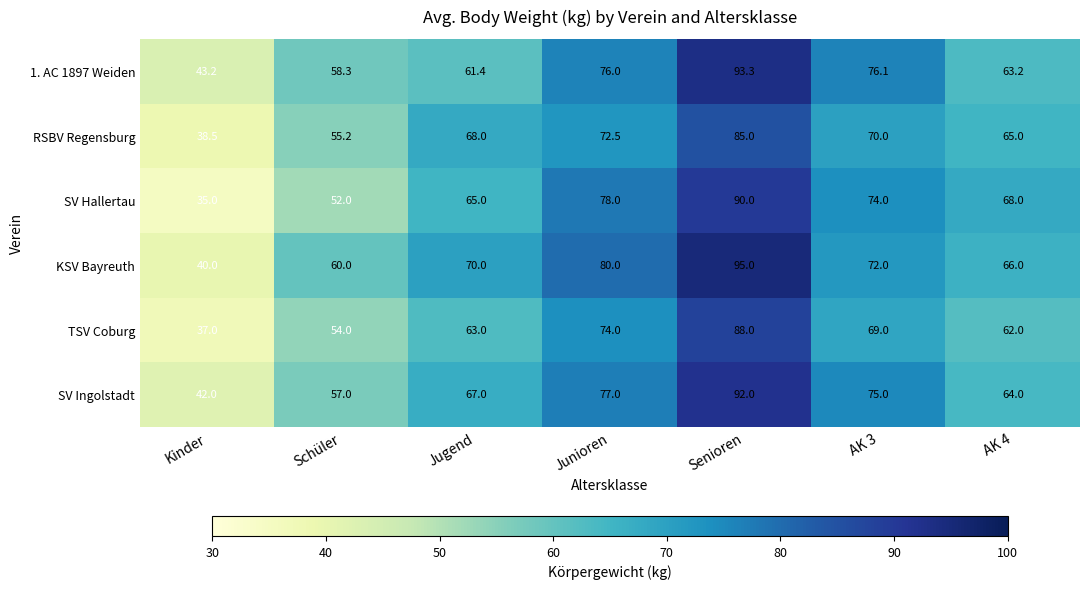

How many categories are shown in the chart?

7